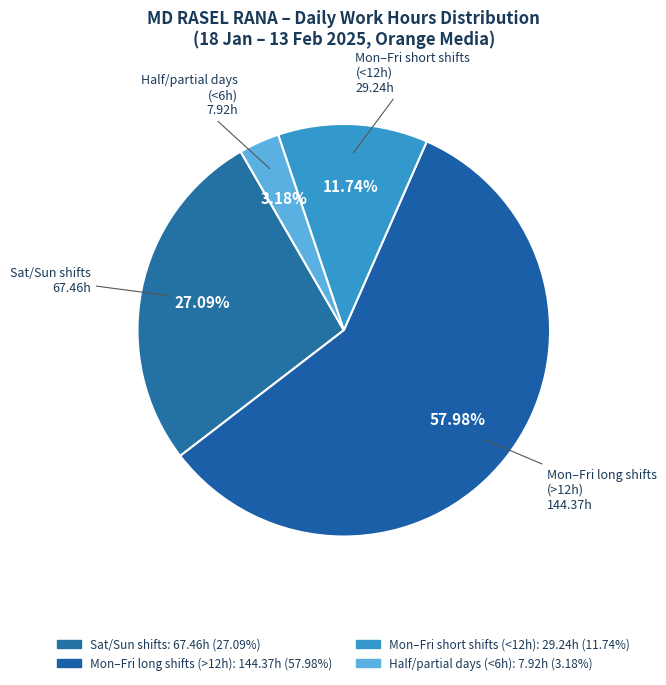

How many segments does this pie chart have?

4